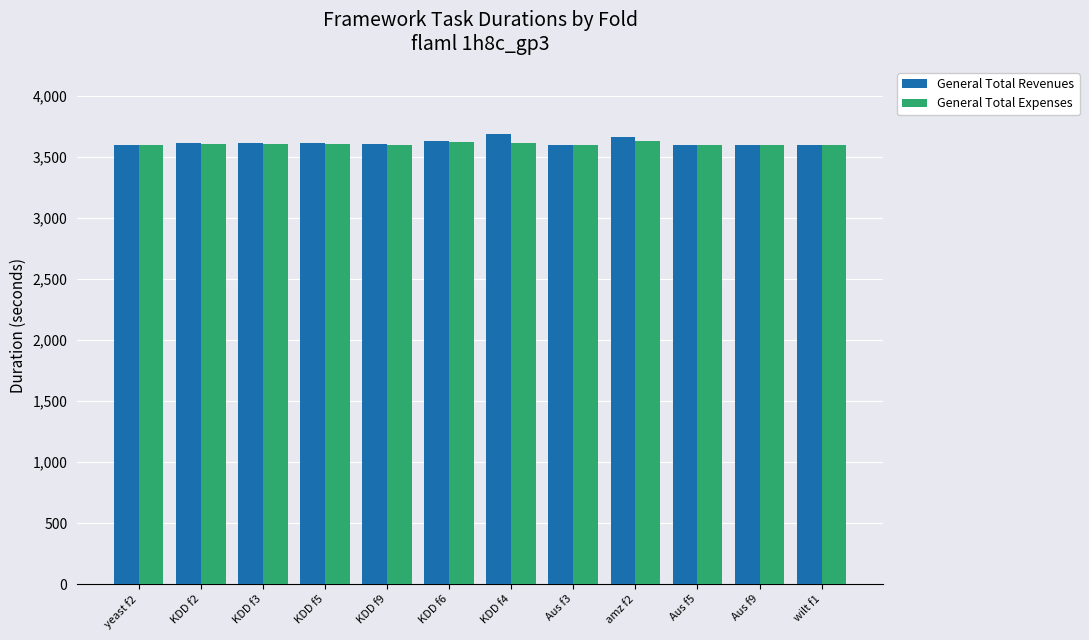

What is the total value across all series at Aus f9?

7201.4